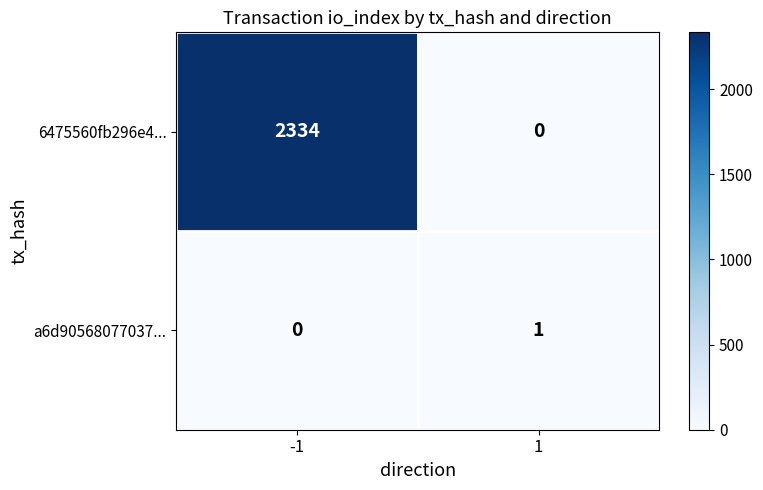

True or false: a6d90568077037... has a value of 1 at 1.

True